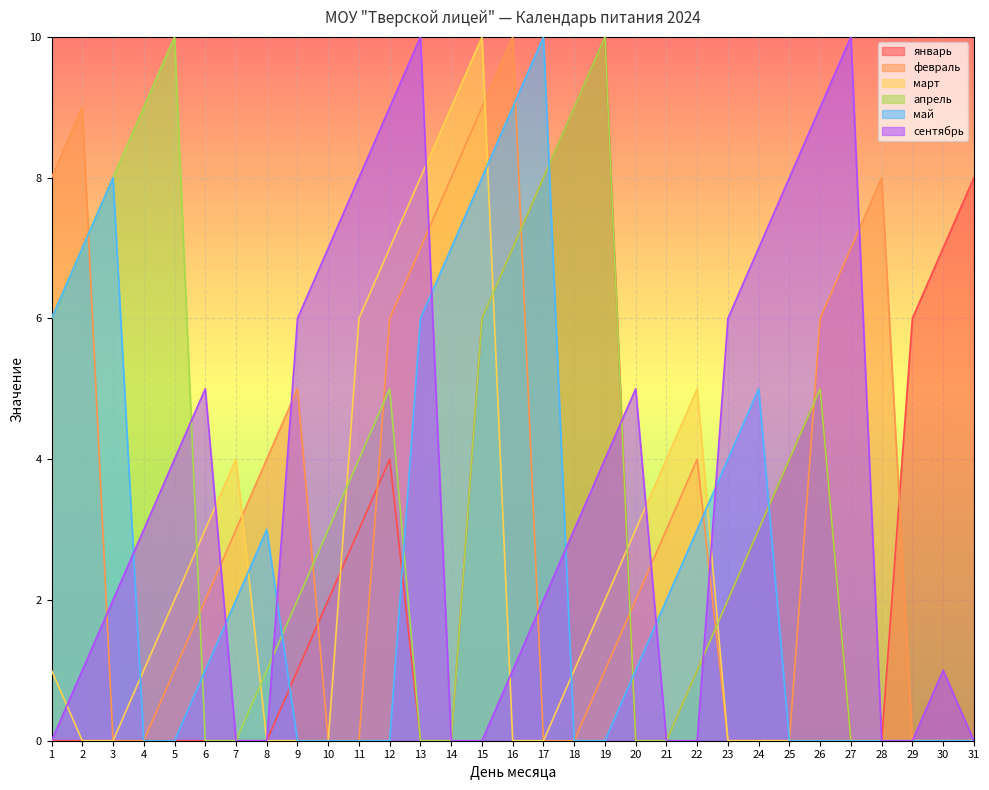

At how many categories does at least one series exceed 2?

31